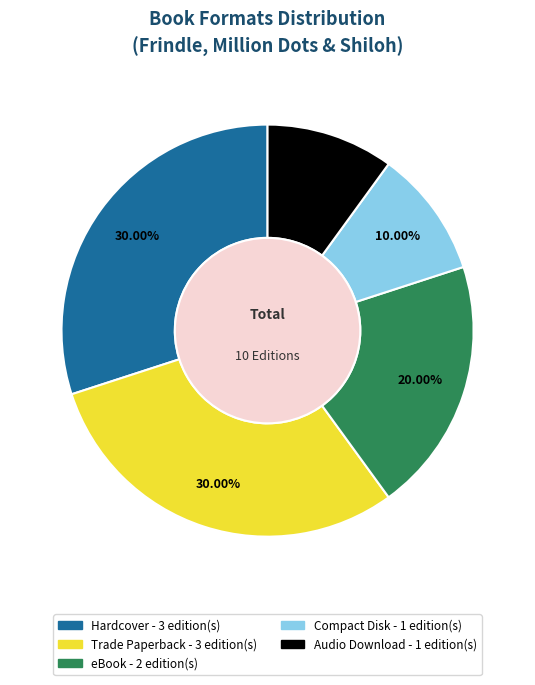

Does any single category account for the majority?

No